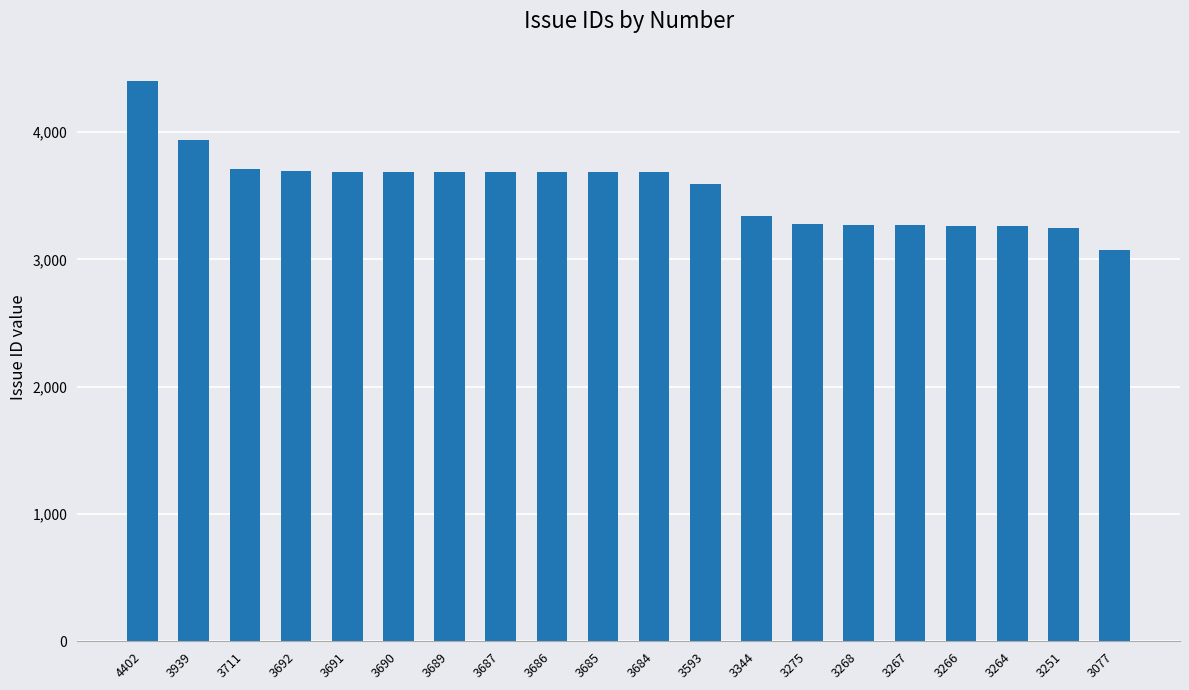

What is the change in value from 3687 to 3593?

-94